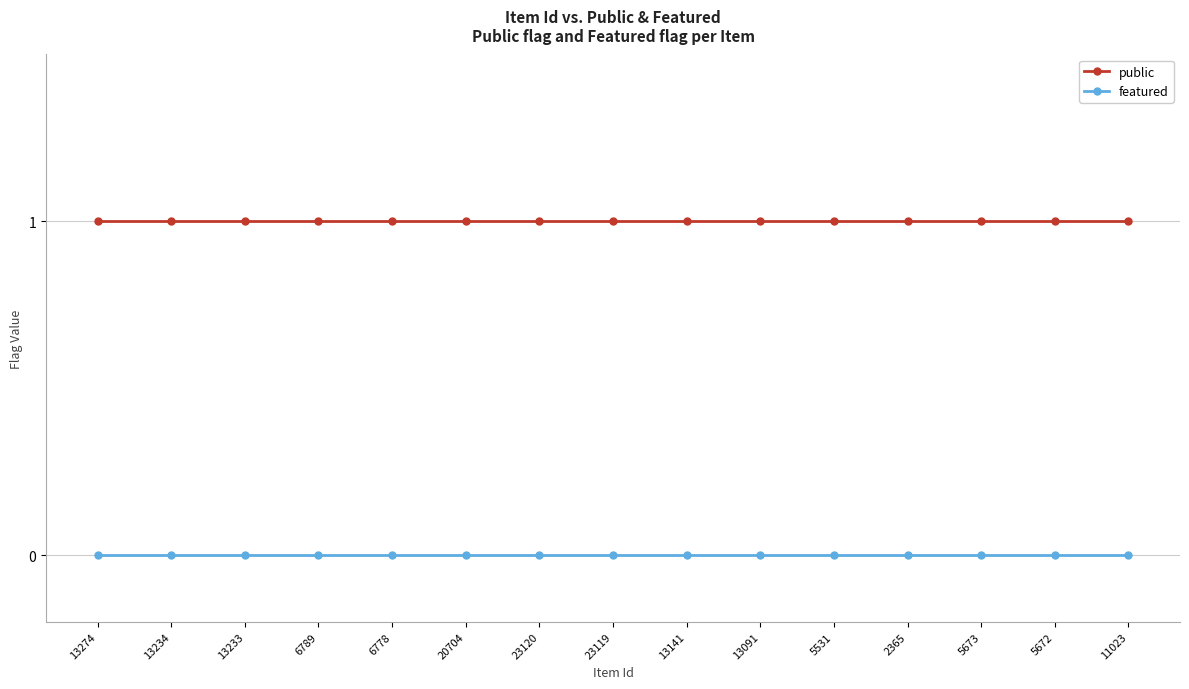

What position from the left is 2365?

12